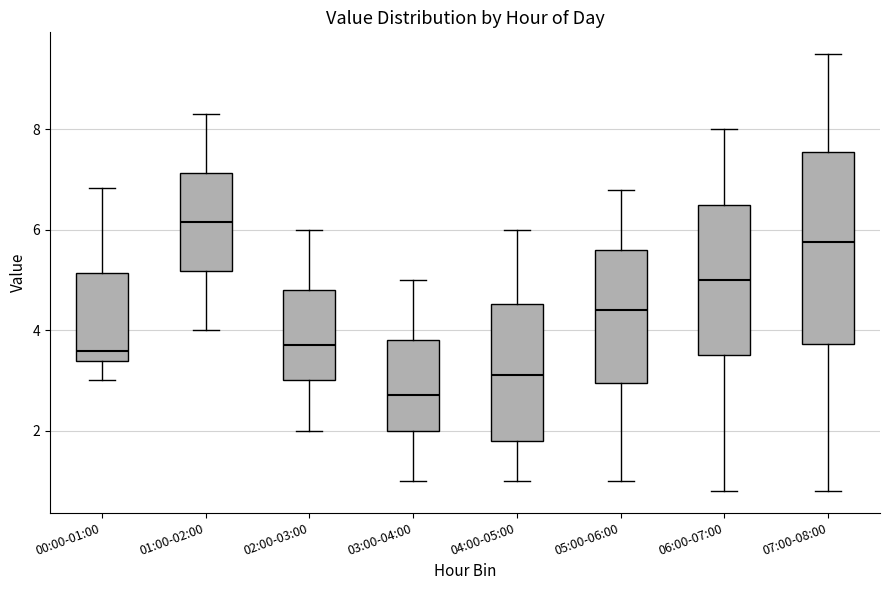

Which box is the tallest, from its lower edge to its upper edge?

07:00-08:00